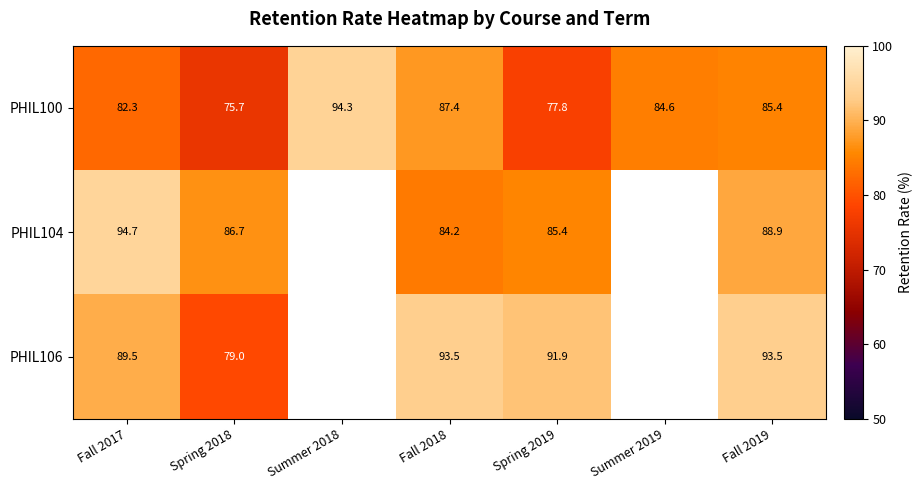

What is the sum of the PHIL100 values at Spring 2019 and Fall 2018?

165.2